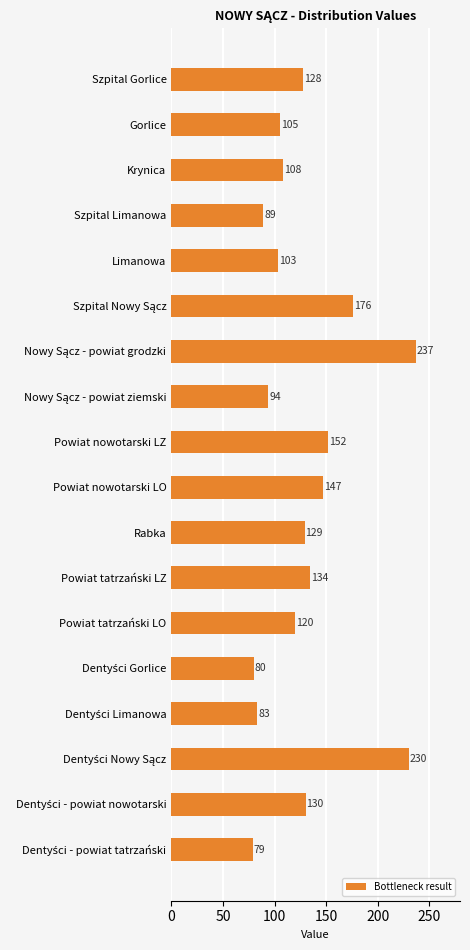

Where is the data nearest to the value 158?

Powiat nowotarski LZ